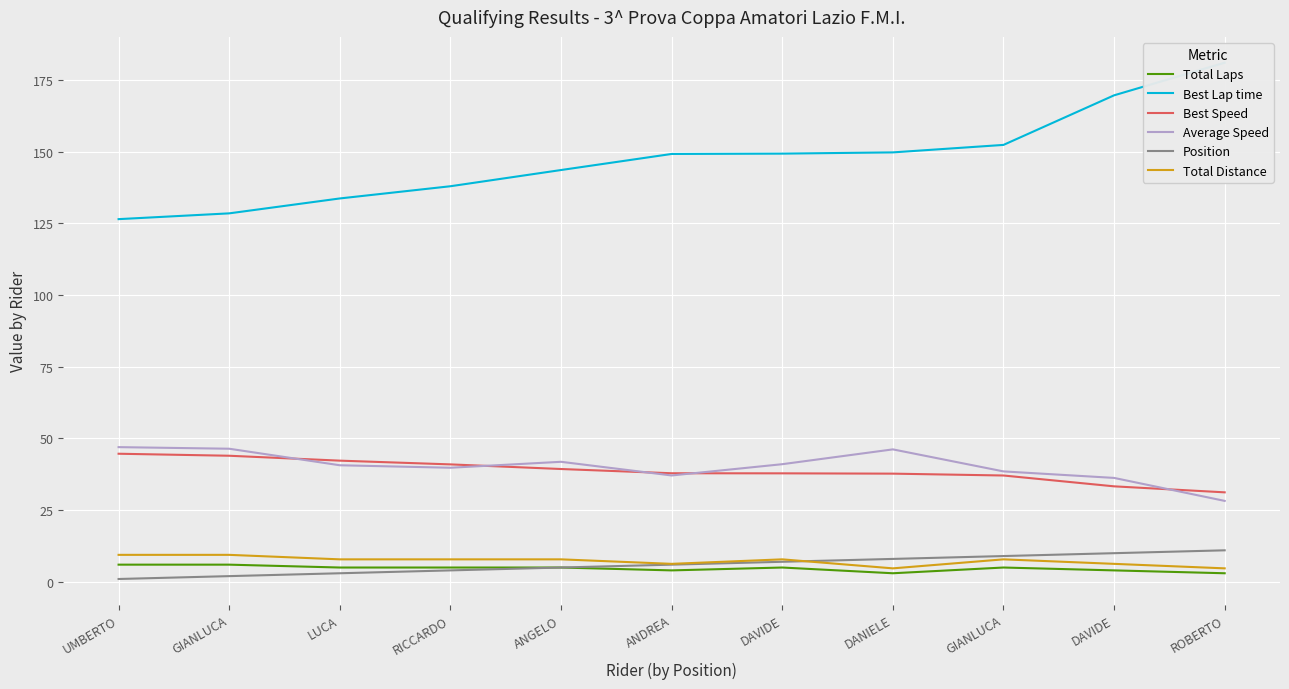

Which series has the widest spread of values?

Best Lap time